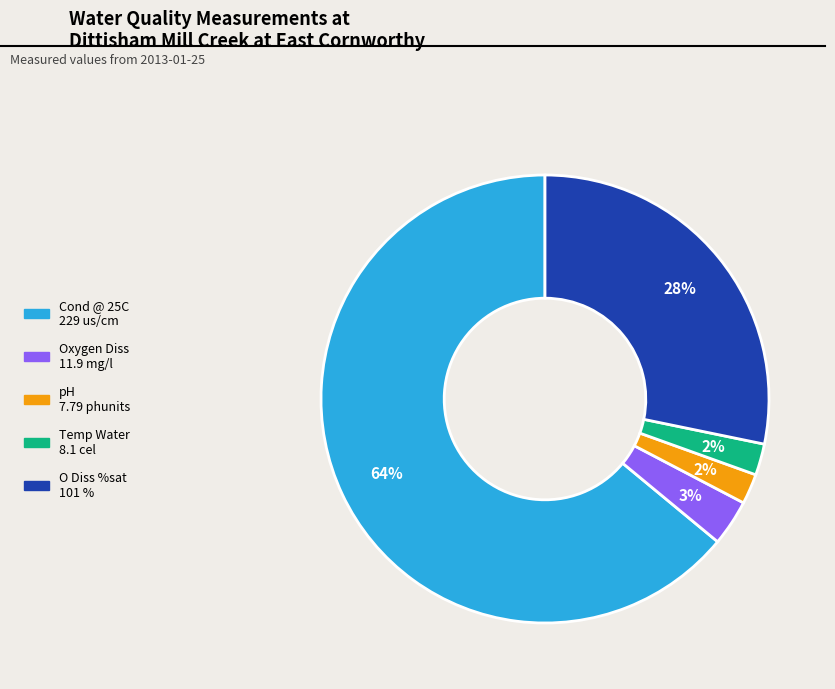

What is the largest slice in the pie chart?

Cond @ 25C